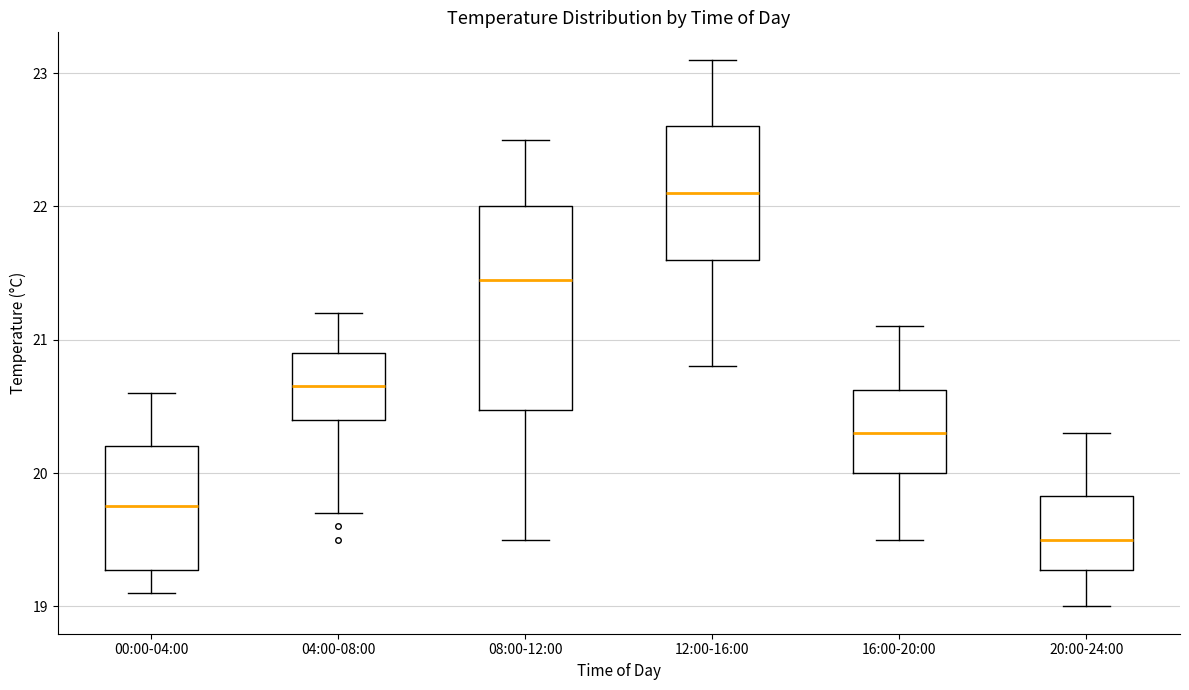

Where is the upper edge of the box for 04:00-08:00 on the y-axis? The values are not printed on the chart, so give them approximately, as read against the axis.

20.9